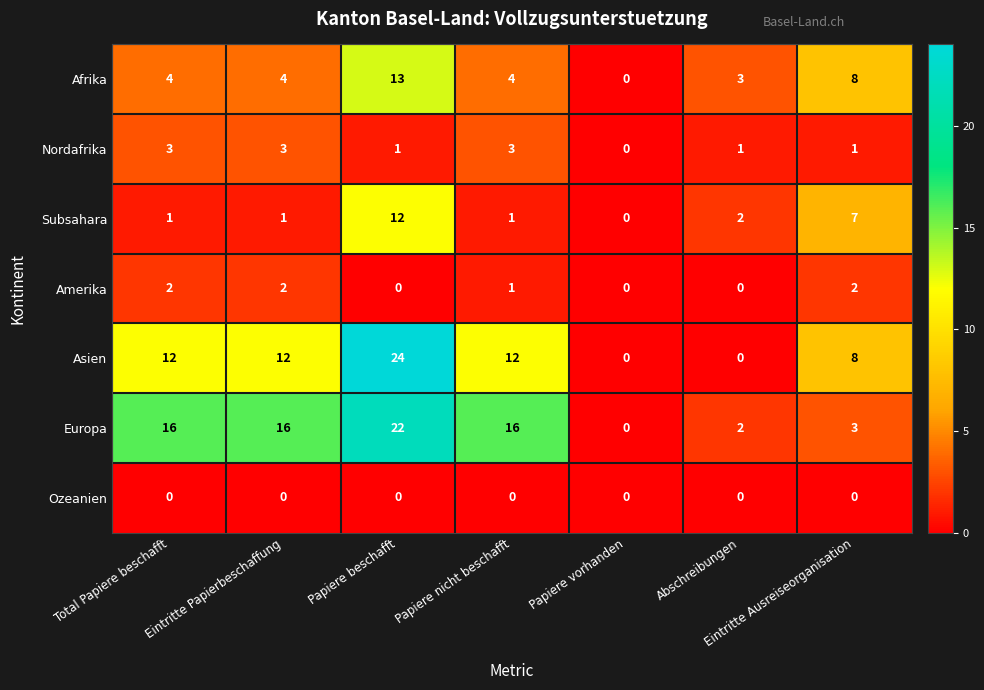

Rank the series by their maximum value, from lowest to highest.

Ozeanien, Amerika, Nordafrika, Subsahara, Afrika, Europa, Asien